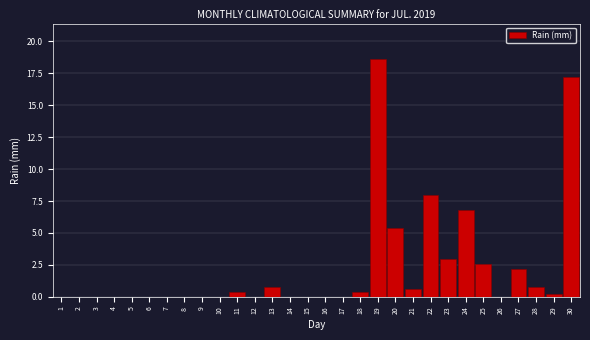

Reading left to right, list all the values displayed in this chart.

1=0.0	2=0.0	3=0.0	4=0.0	5=0.0	6=0.0	7=0.0	8=0.0	9=0.0	10=0.0	11=0.4	12=0.0	13=0.8	14=0.0	15=0.0	16=0.0	17=0.0	18=0.4	19=18.6	20=5.4	21=0.6	22=8.0	23=3.0	24=6.8	25=2.6	26=0.0	27=2.2	28=0.8	29=0.2	30=17.2